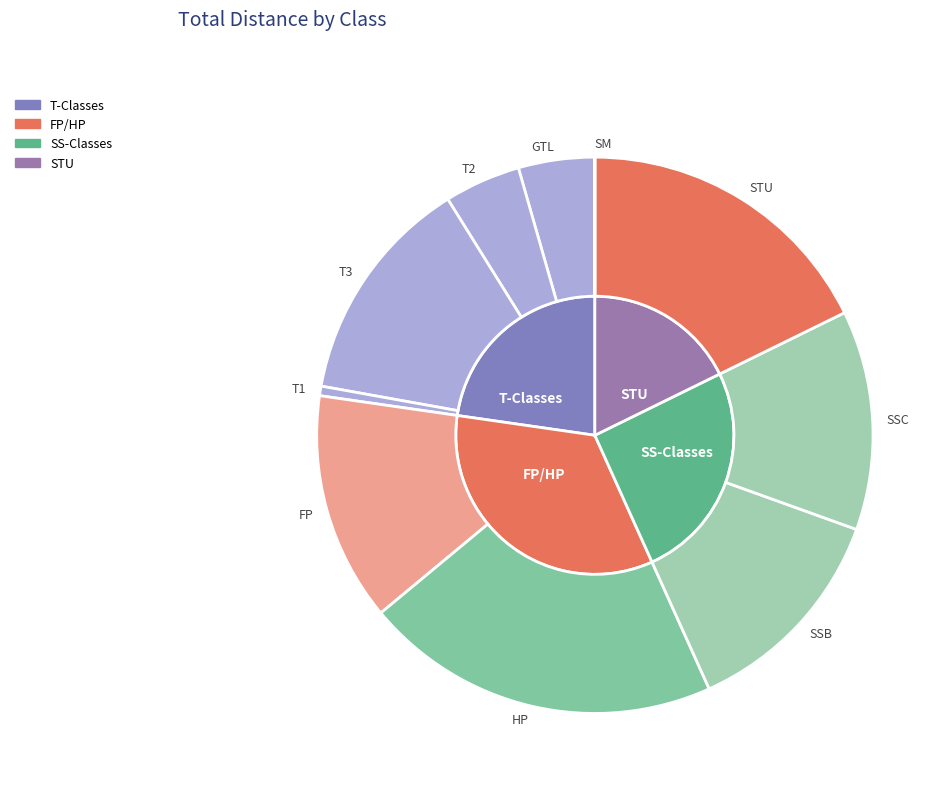

What is the total percentage of GTL and T2?

8.9%